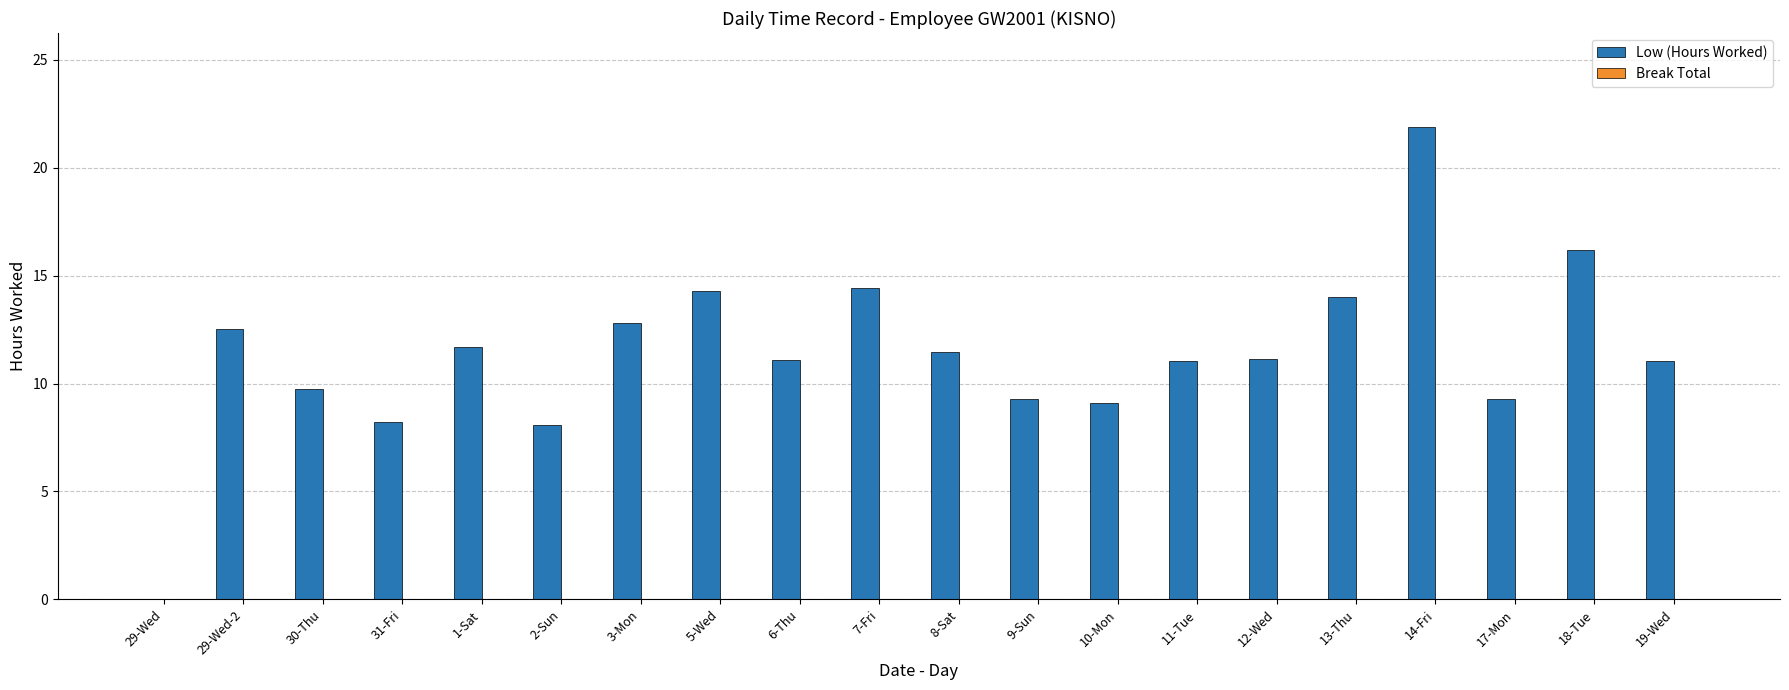

Is it true that the value at 5-Wed is 19.5?

False